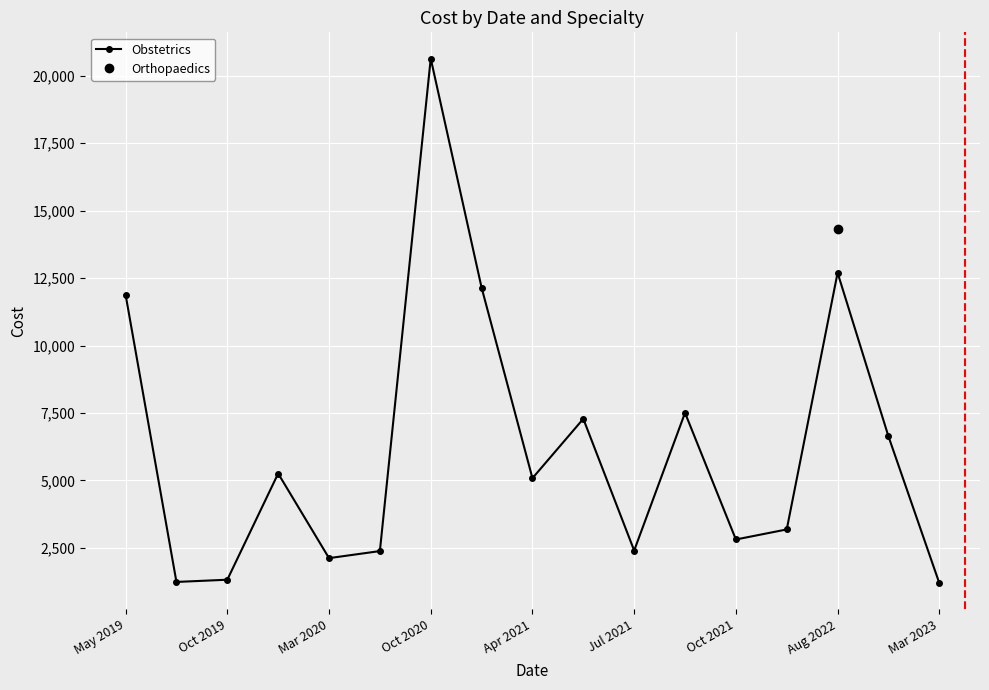

How many values are below 5081?

8